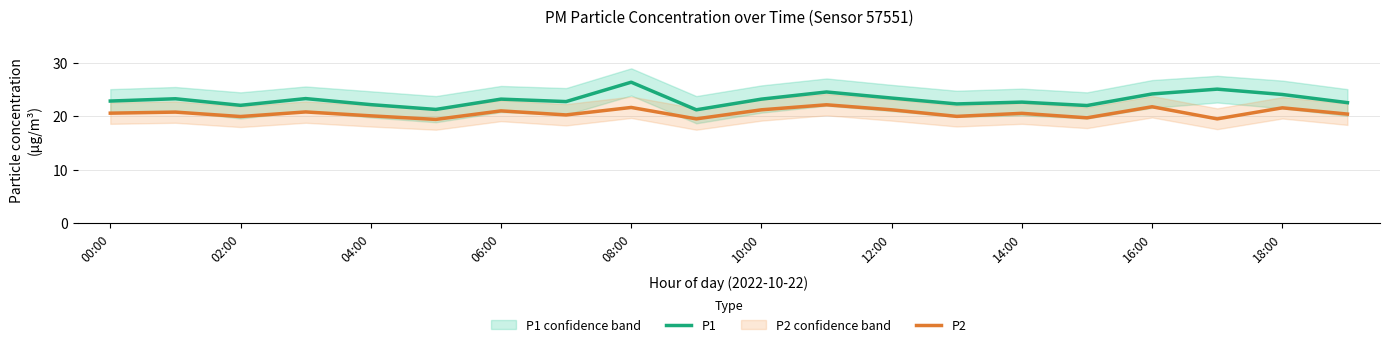

True or false: P2 has a value of 36.4 at 16:00.

False